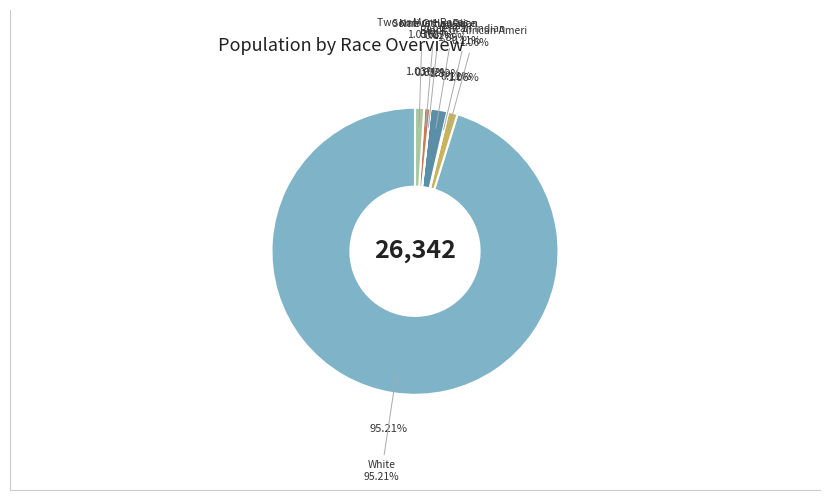

Which slice represents more than half of the pie?

White alone